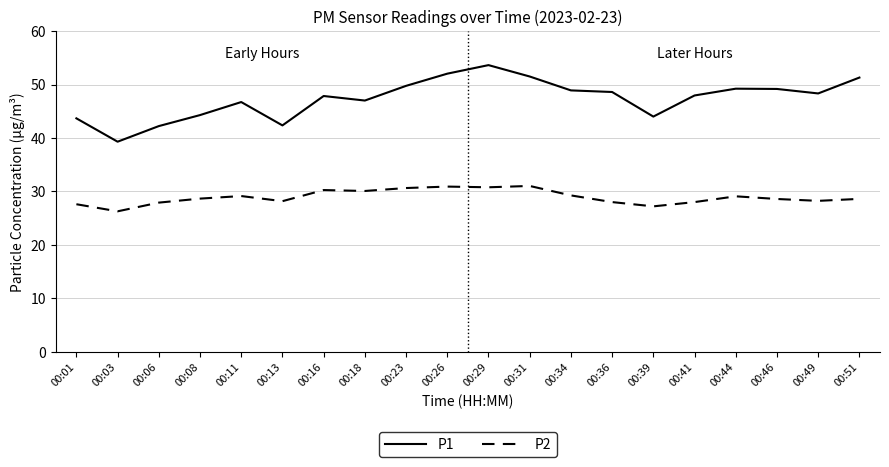

What is the approximate value of P2 at 00:26?

30.9